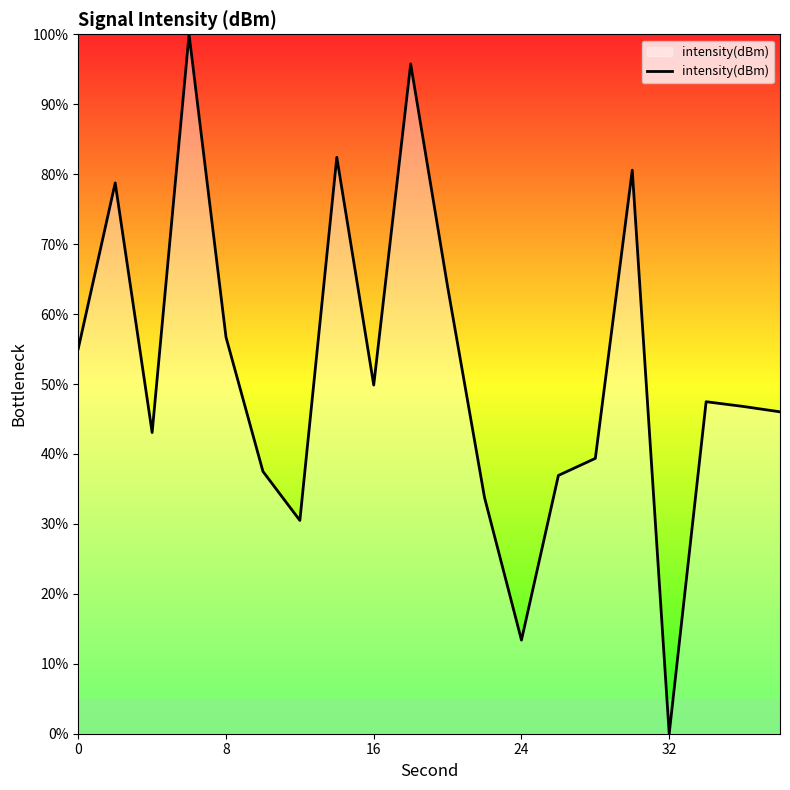

What is the maximum value shown in the chart?

100.0